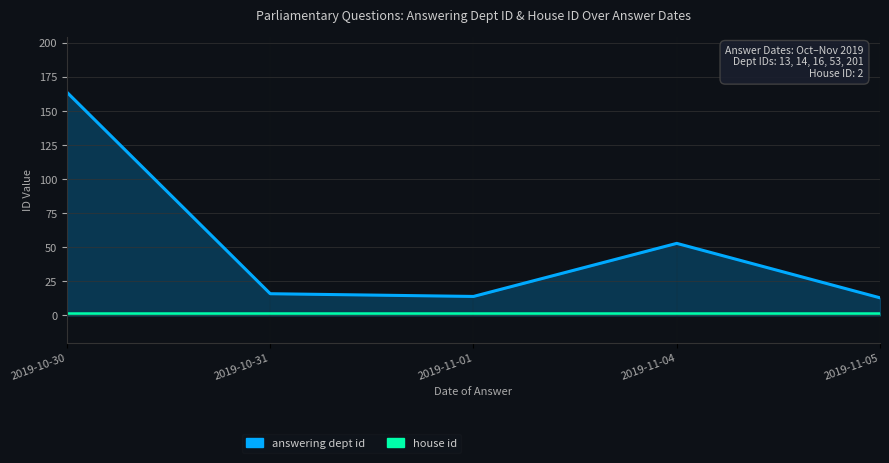

At which label does answering dept id first exceed 53?

2019-10-30